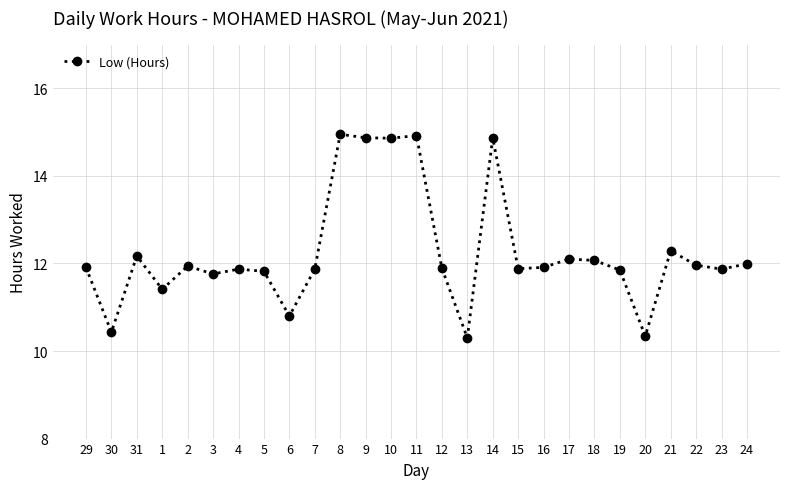

Does the chart have visible grid lines?

Yes